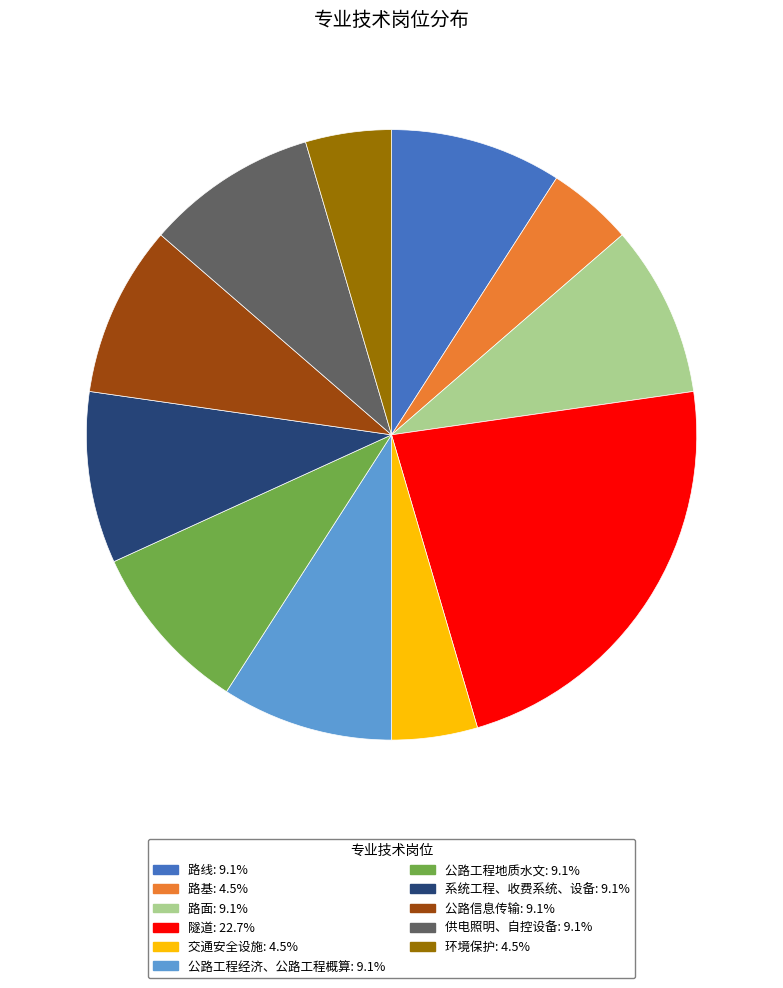

Which slice is the largest?

隧道